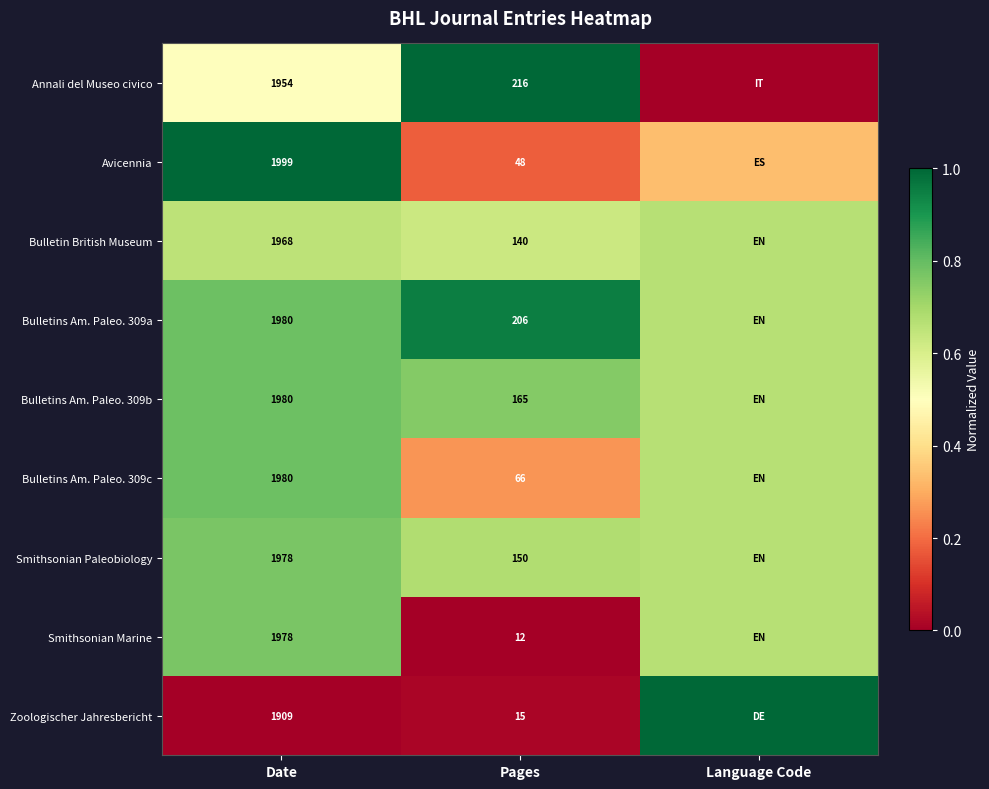

Is the value of Smithsonian Paleobiology at Pages greater than the value of Annali del Museo civico at Date?

No